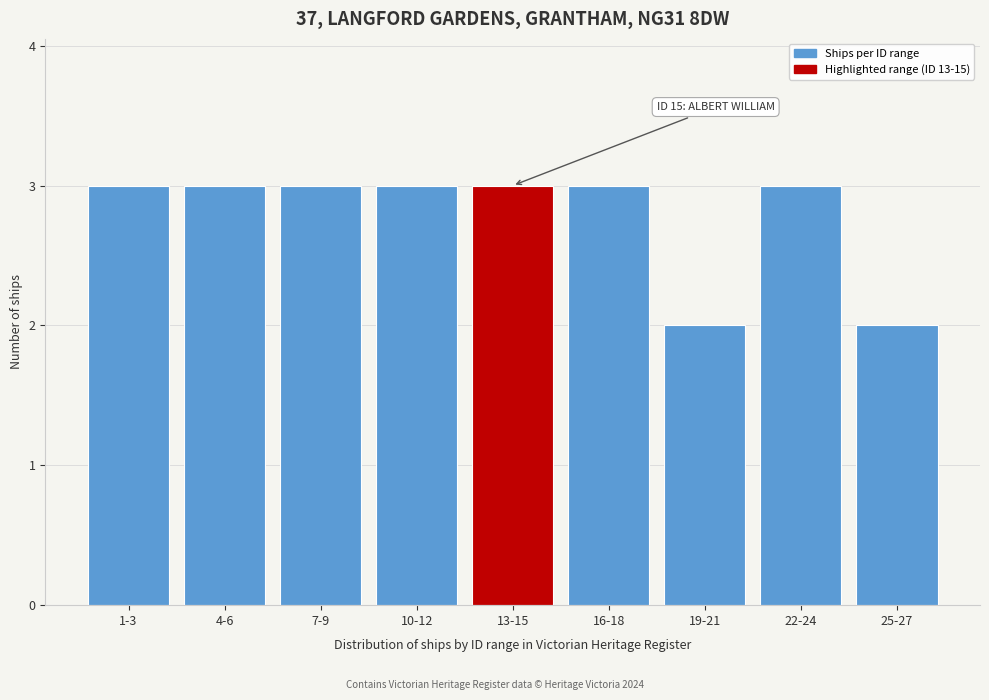

Reading left to right, what are all the values shown in this chart?

3	3	3	3	3	3	2	3	2